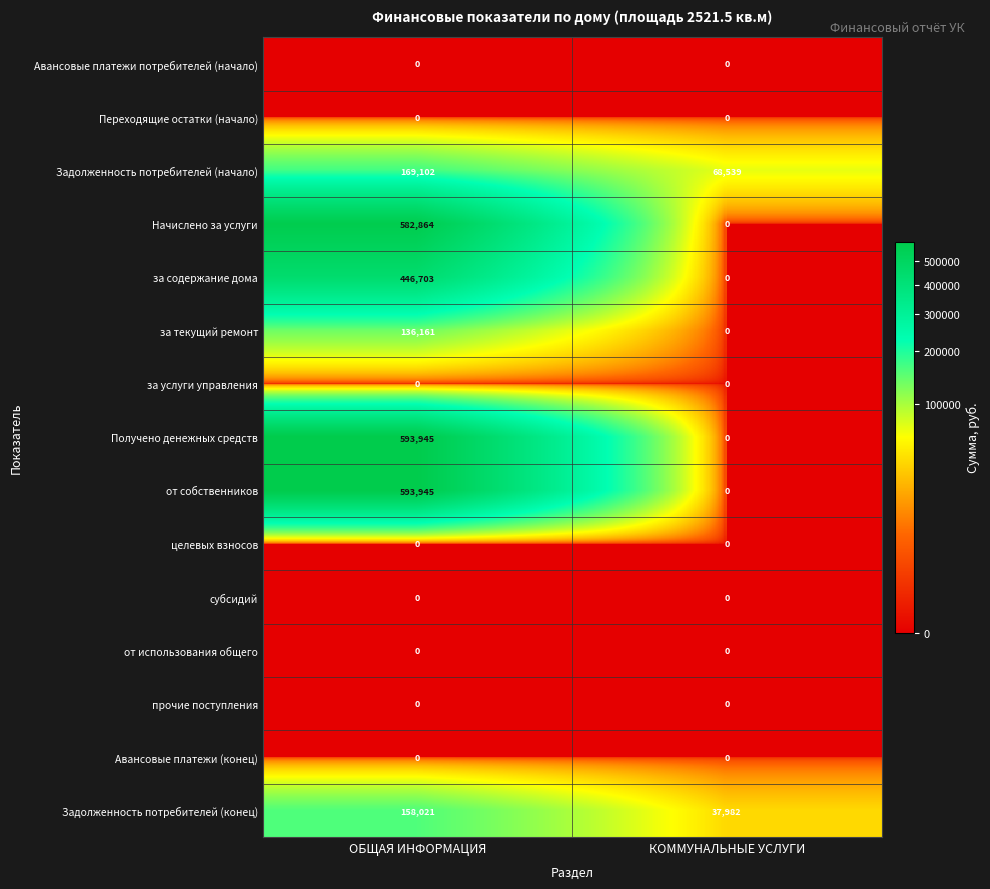

What is the maximum value shown in the chart?

593945